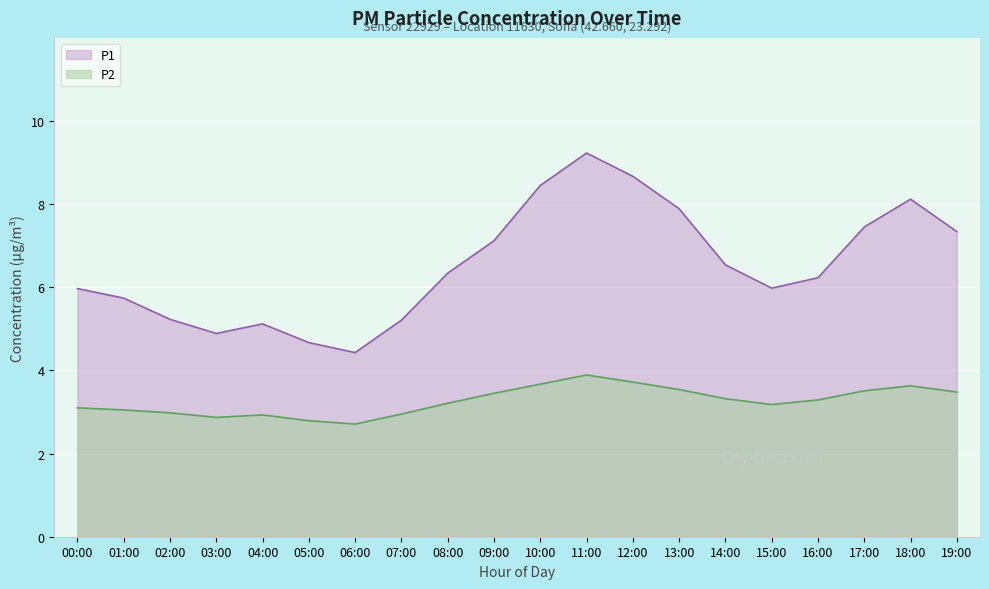

True or false: P1 has more than 2 points higher than both neighbors.

True